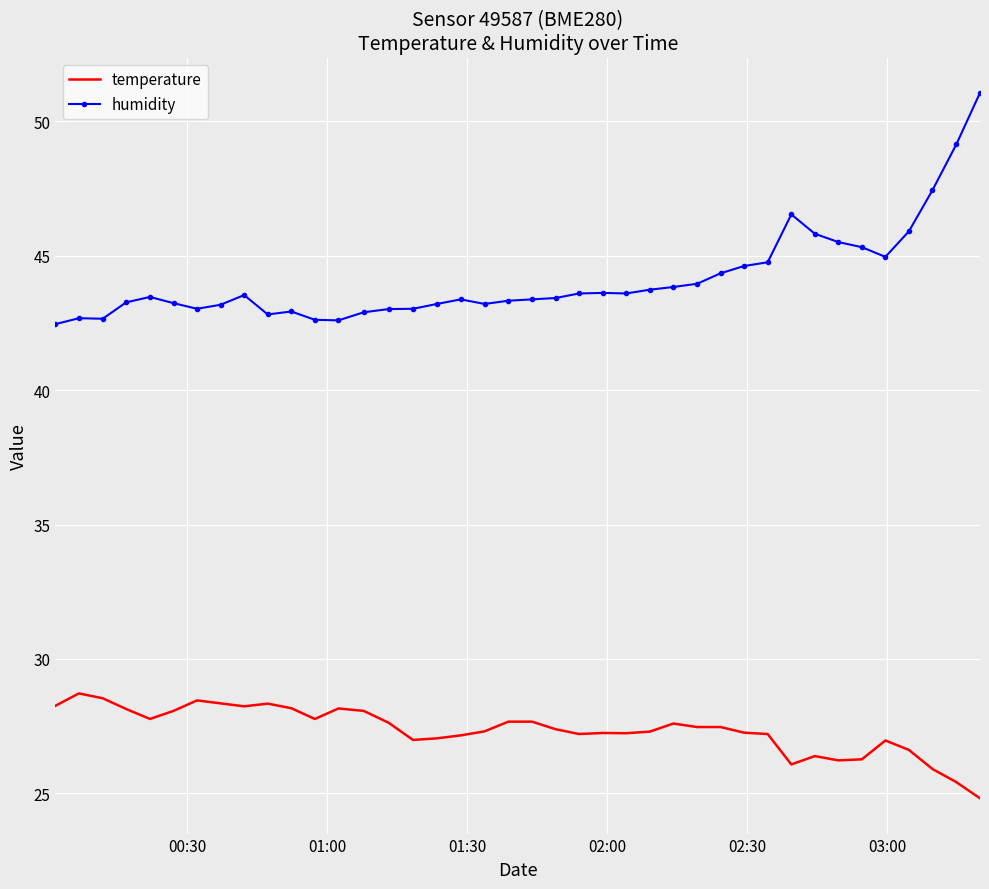

List the series in order of their peak value, highest first.

humidity, temperature